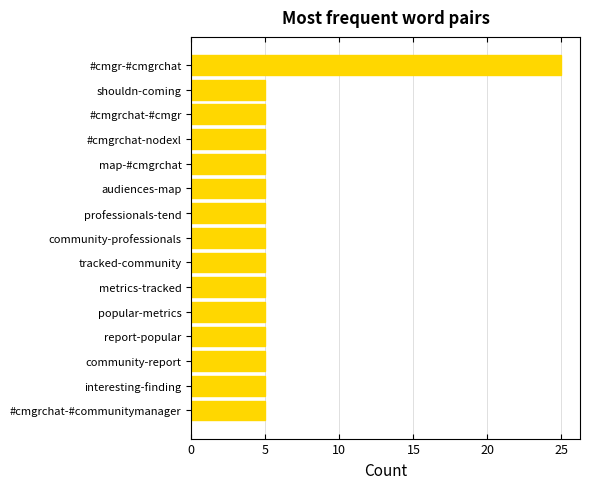

How many series are shown in this chart?

1